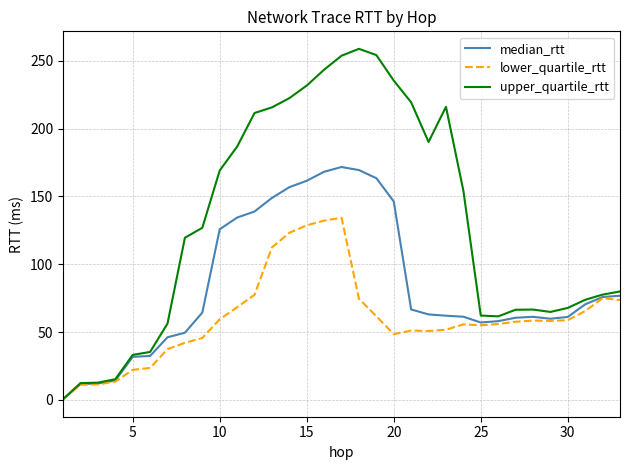

What is the maximum value for upper_quartile_rtt?

258.8